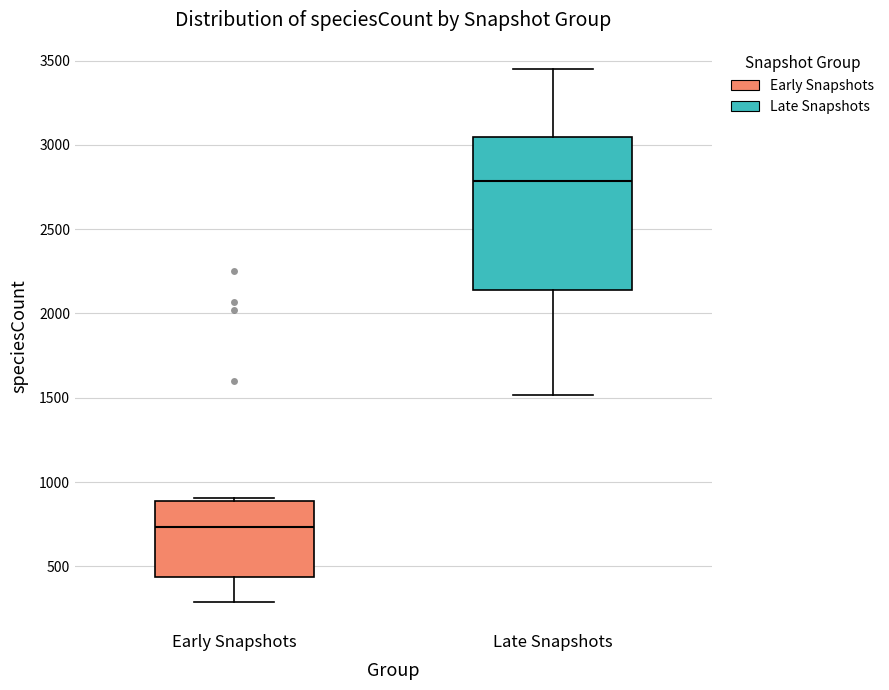

Where is the lower edge of the box for Late Snapshots on the y-axis? The values are not printed on the chart, so give them approximately, as read against the axis.

2150